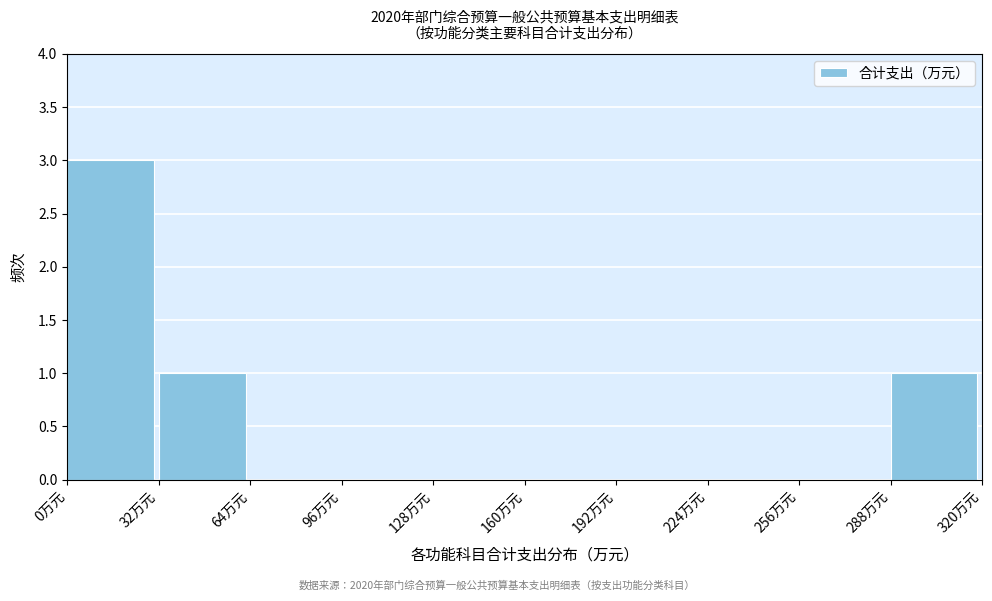

Reading left to right, transcribe this chart: for each bar, give the range it covers on the x-axis and its height. Neither the bar edges nor the heights are printed on the chart, so give them approximately, as read against the axes.

0 to 32: 3
32 to 64: 1
64 to 96: 0
96 to 128: 0
128 to 160: 0
160 to 192: 0
192 to 224: 0
224 to 256: 0
256 to 288: 0
288 to 320: 1